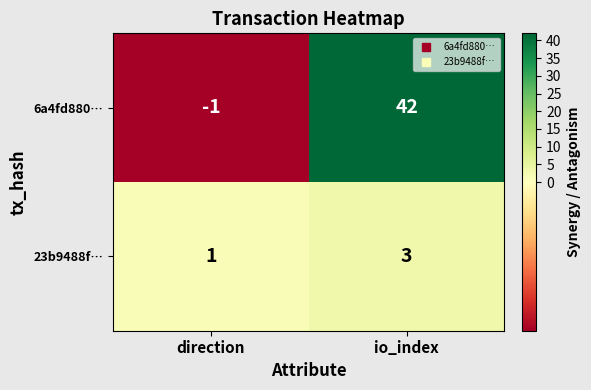

What is the greatest value displayed?

42